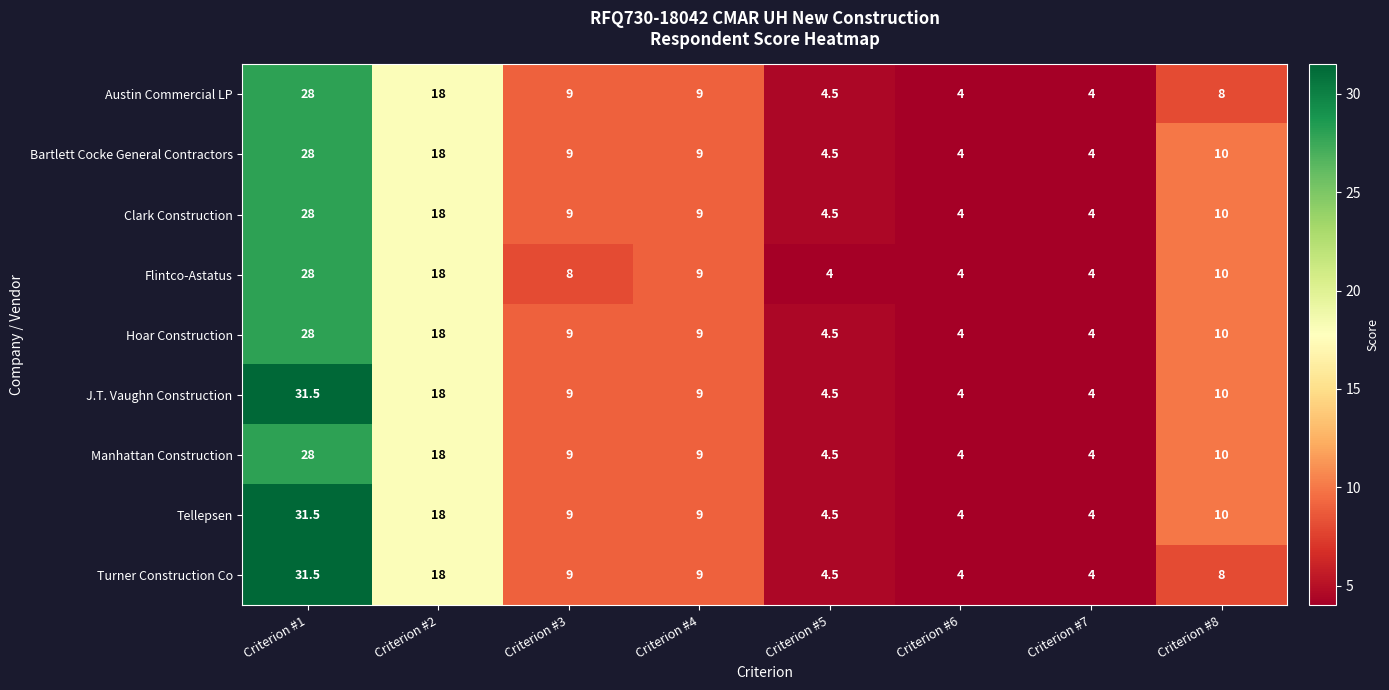

What is the lowest value of the Manhattan Construction series?

4.0